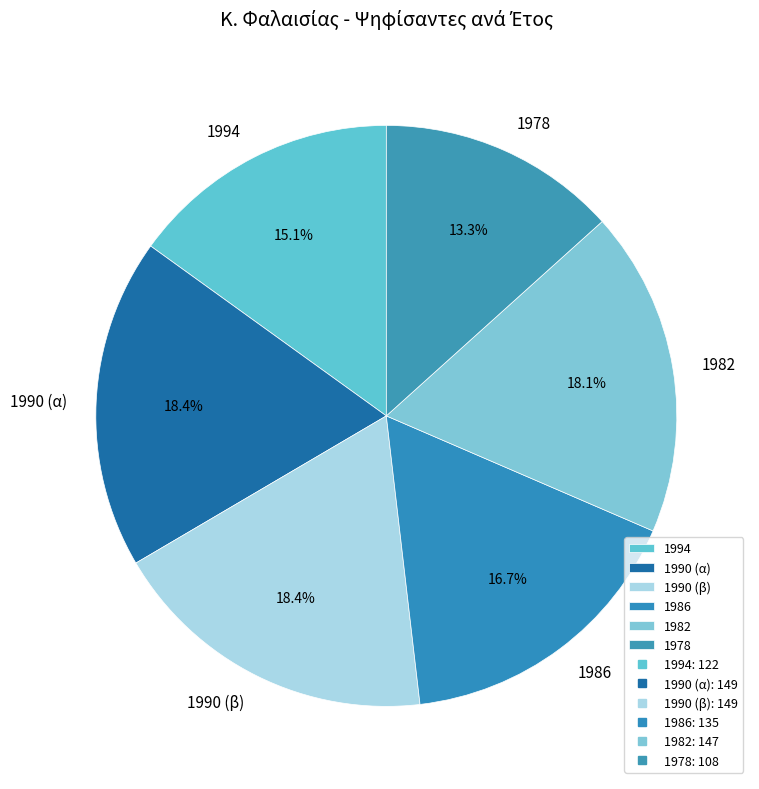

To the nearest percent, what is the combined percentage of 1982 and 1994?

33%